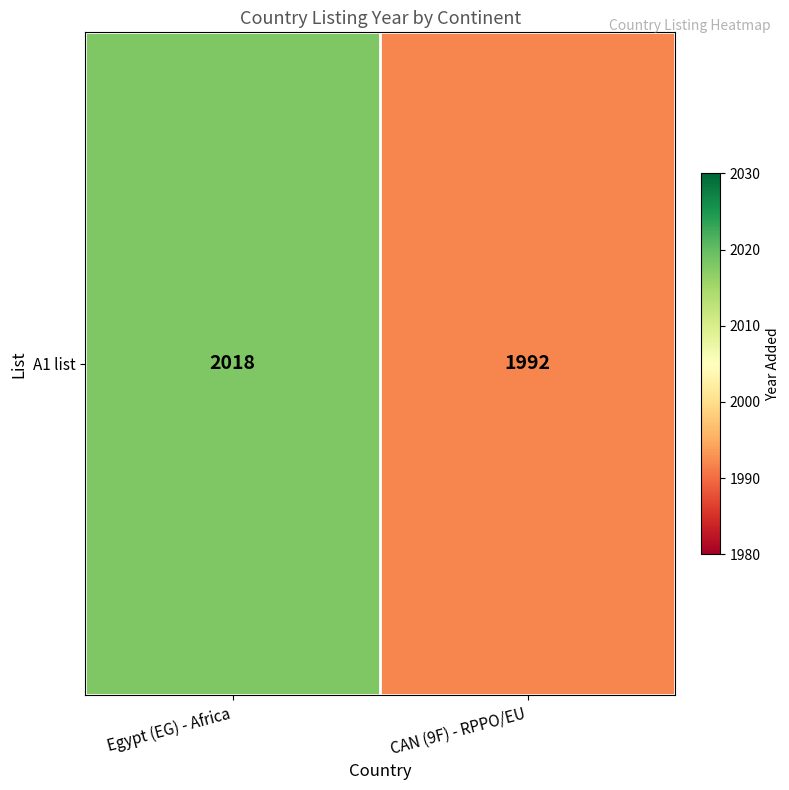

True or false: the data shows 2018 at Egypt (EG) - Africa.

True